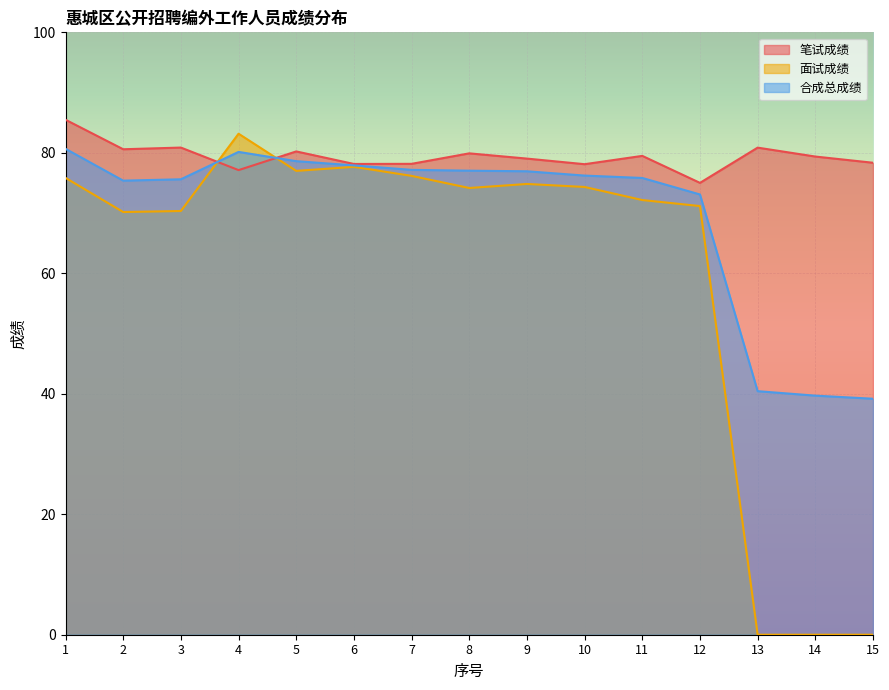

Does the chart display data point markers on the line(s)?

No